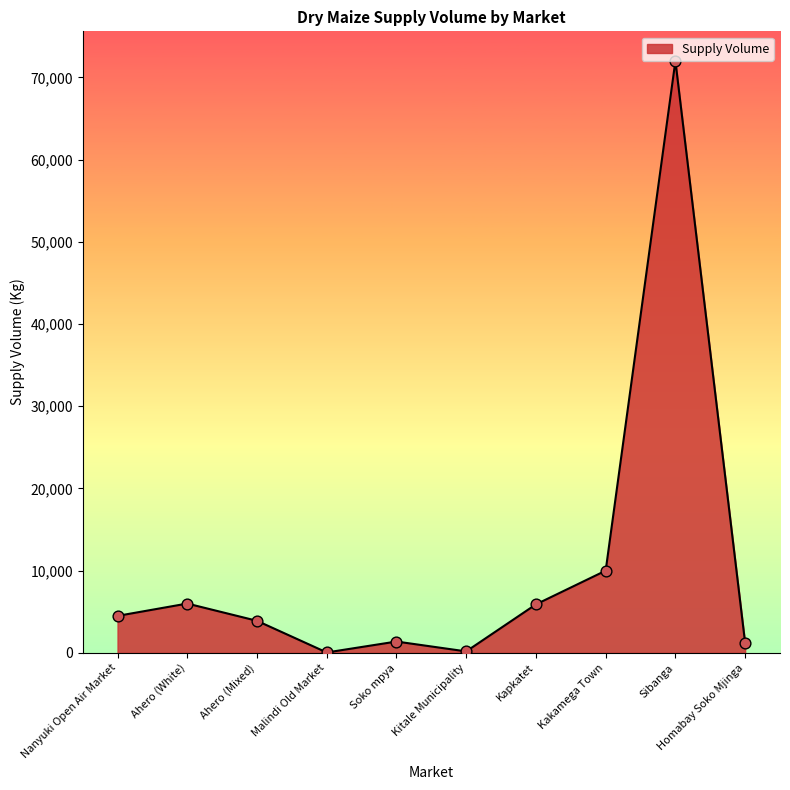

Which has a higher value, Kitale Municipality or Soko mpya?

Soko mpya